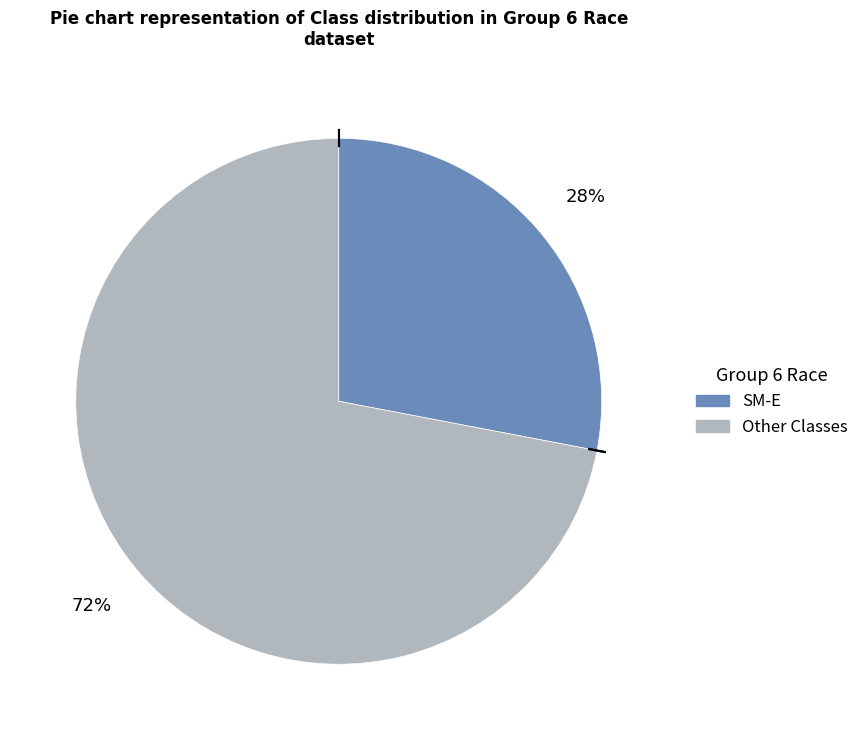

Is there any slice that represents more than half of the pie?

Yes